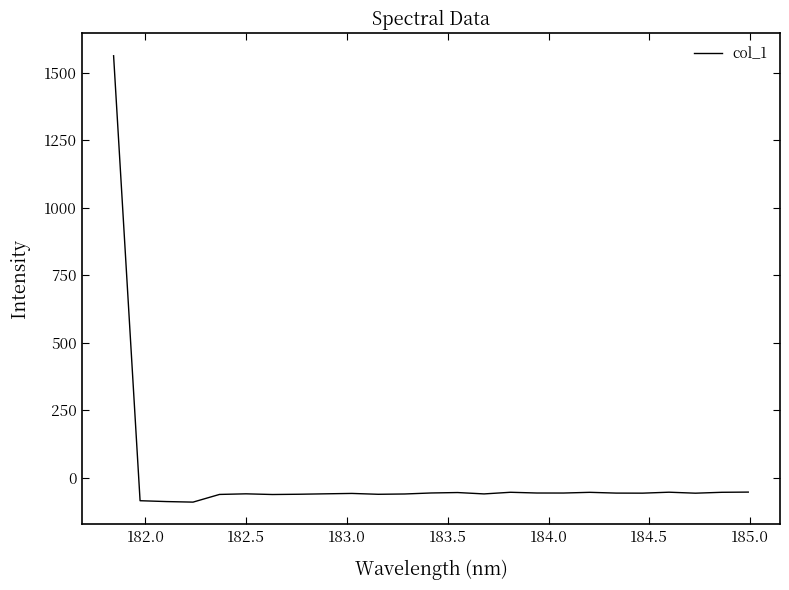

Does the chart display data point markers on the line(s)?

No